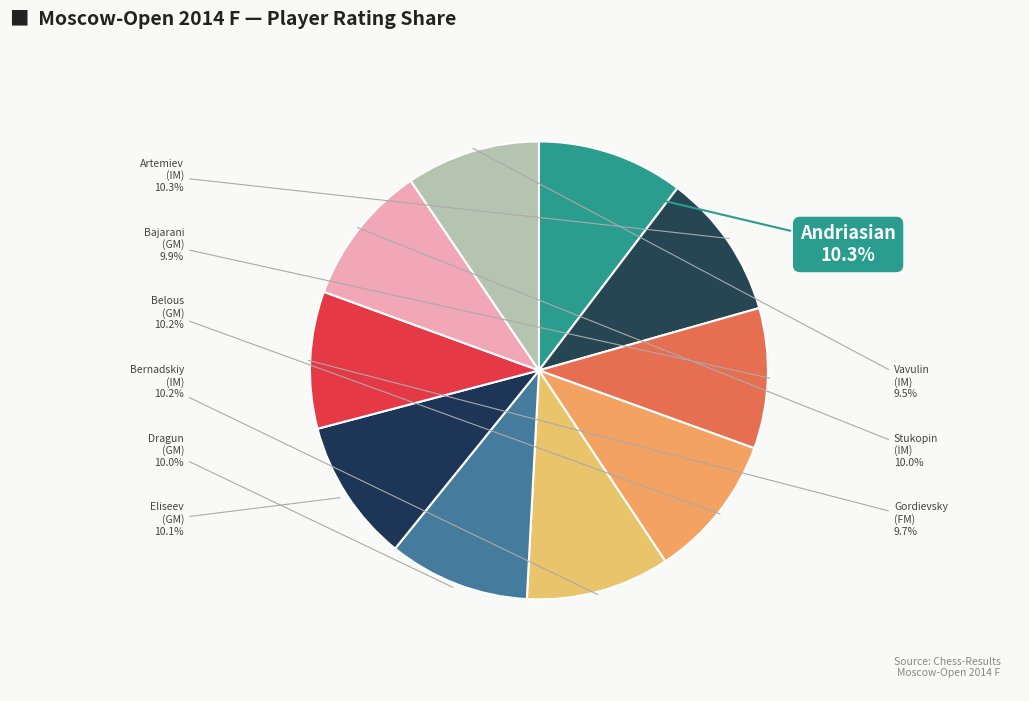

How many segments does this pie chart have?

10